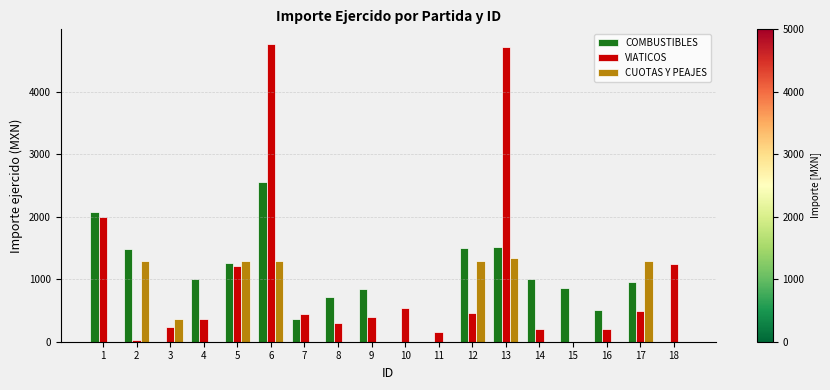

Does the chart contain stacked bars?

No